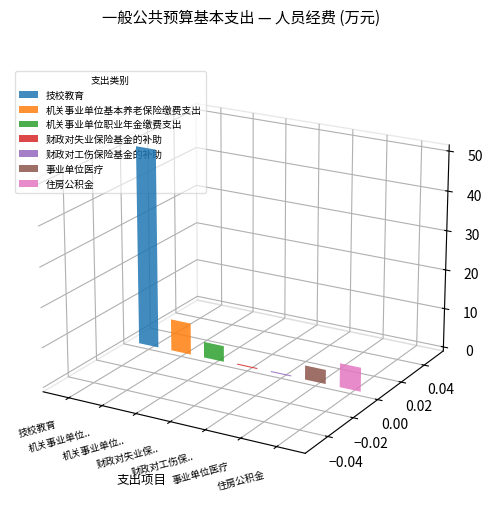

What position from the left is 技校教育?

1